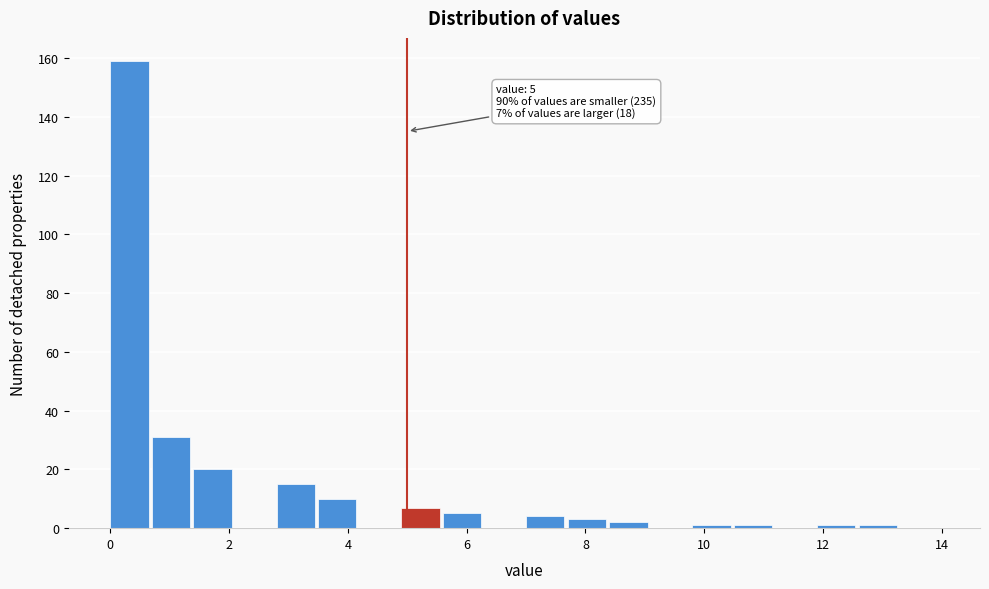

Read against the x-axis, roughly where is the centre of the tallest bar?

0.4